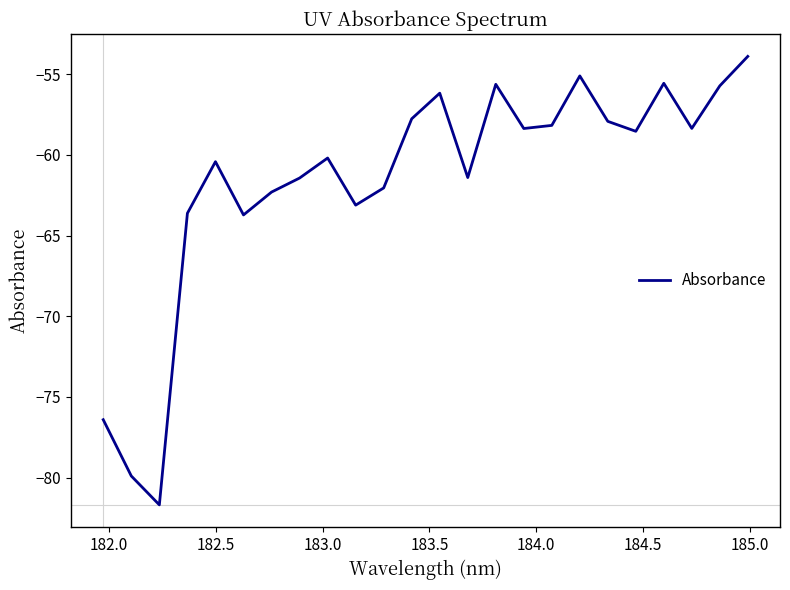

What is the difference between the maximum and minimum values?

27.8